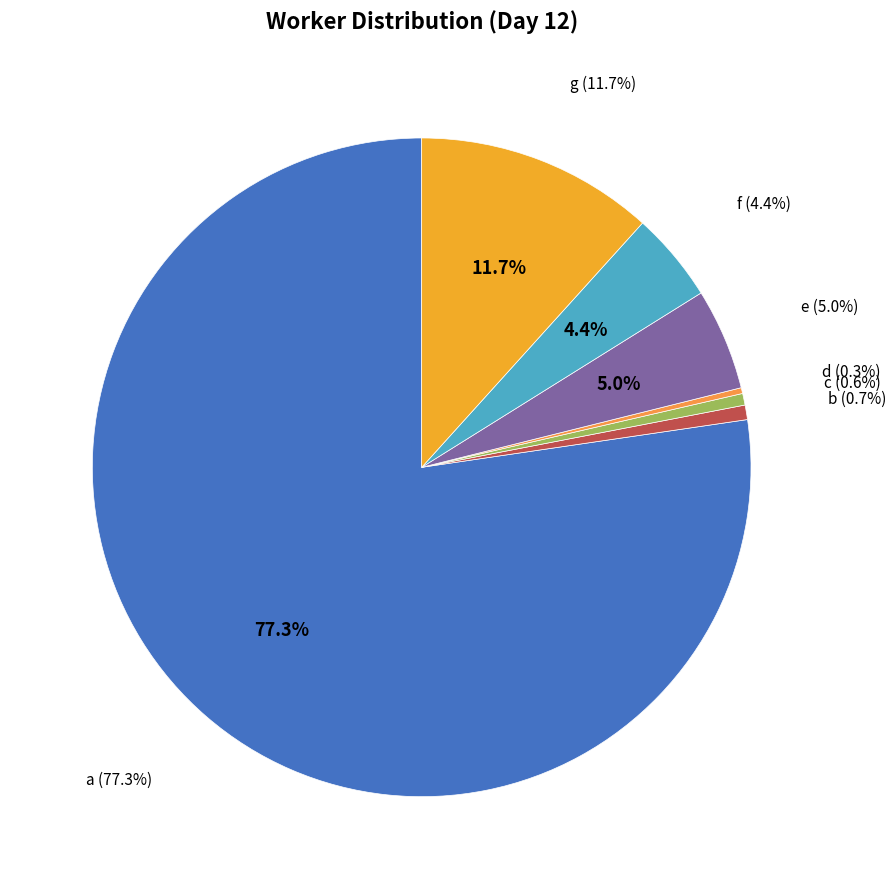

Which slice represents more than half of the pie?

a